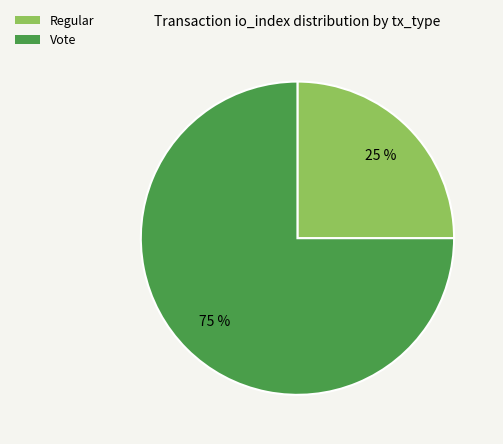

Which slice is the largest?

Vote